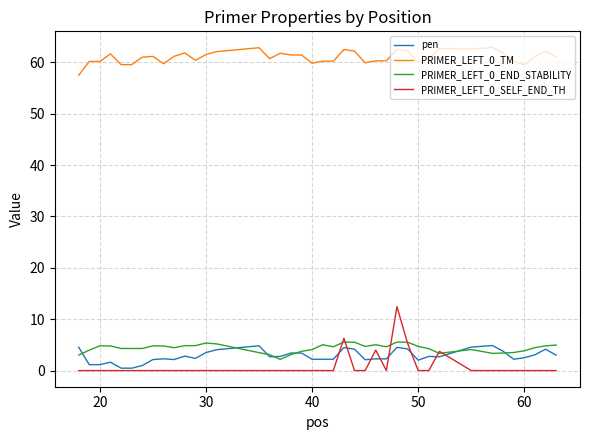

Is this an area chart (filled region under the line)?

No